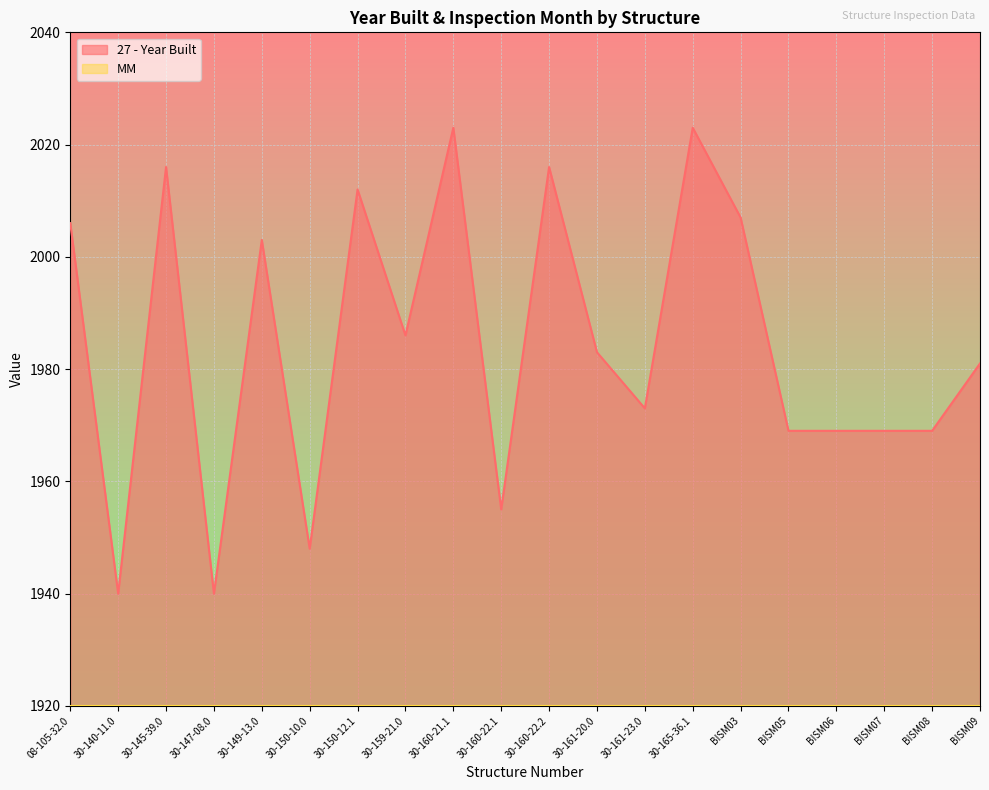

Which category has the lowest value across all series?

30-140-11.0